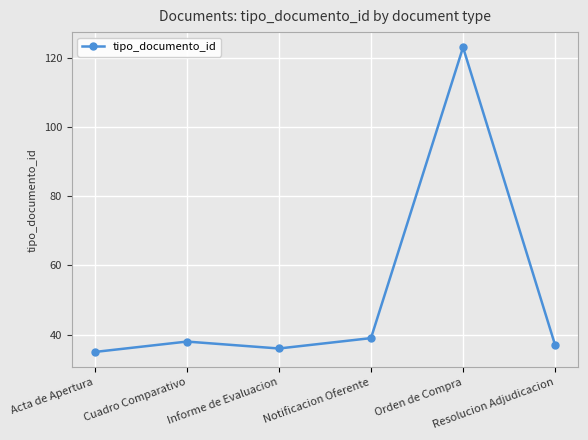

How many interior local valleys (lower than both neighbors) does the data have?

1